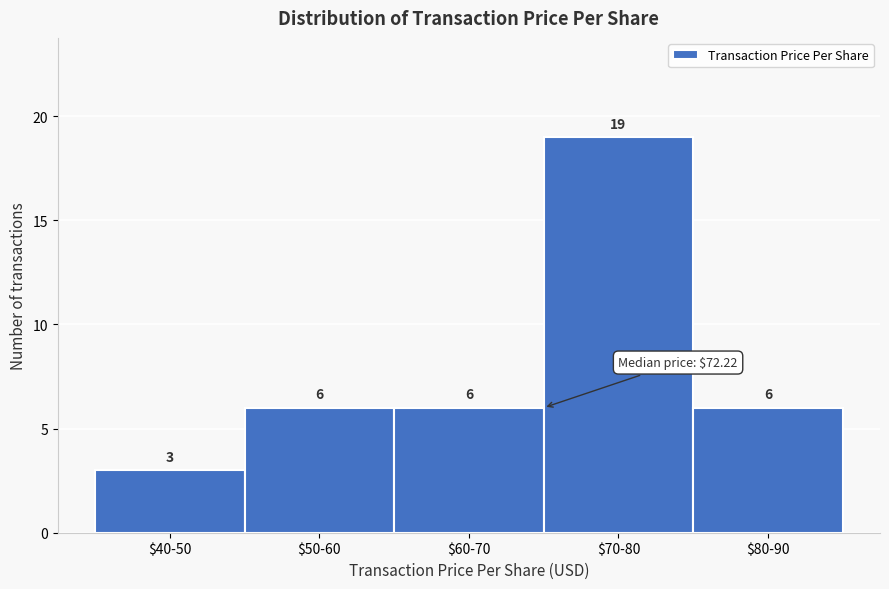

Reading left to right, extract all data points from this chart.

3	6	6	19	6